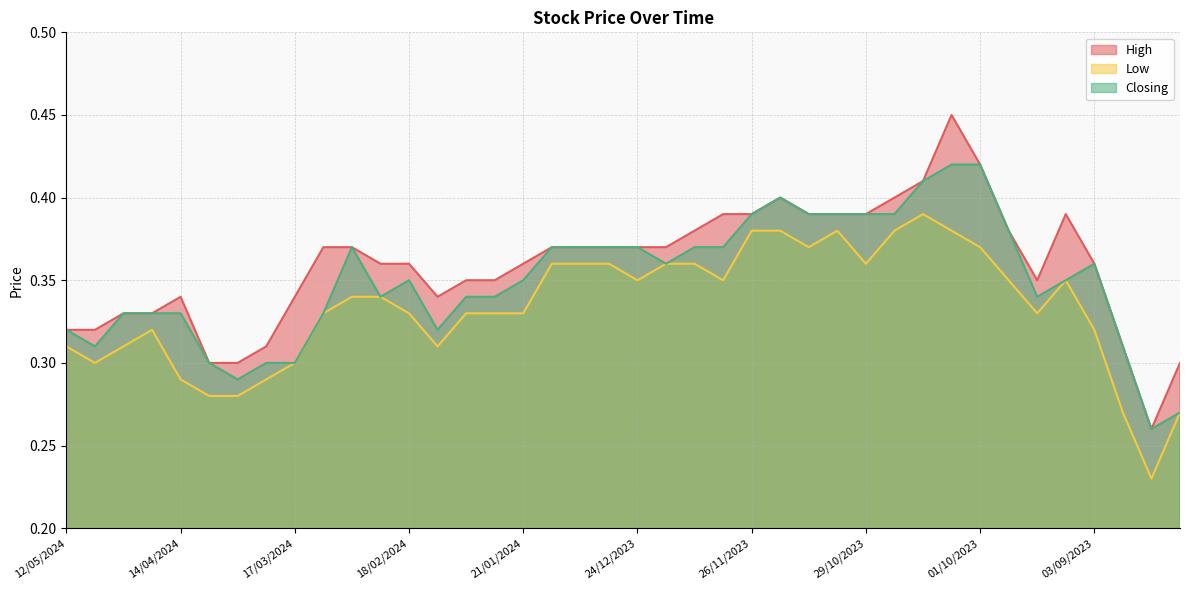

What value does the Low series have at 04/02/2024?

0.3